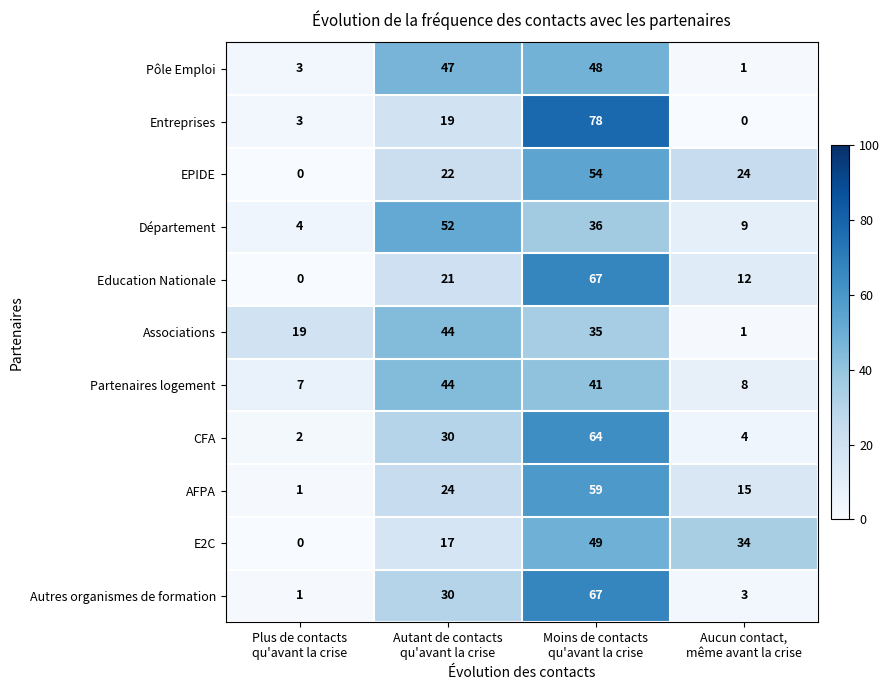

What is the difference between the maximum and second lowest values in the Entreprises series?

75